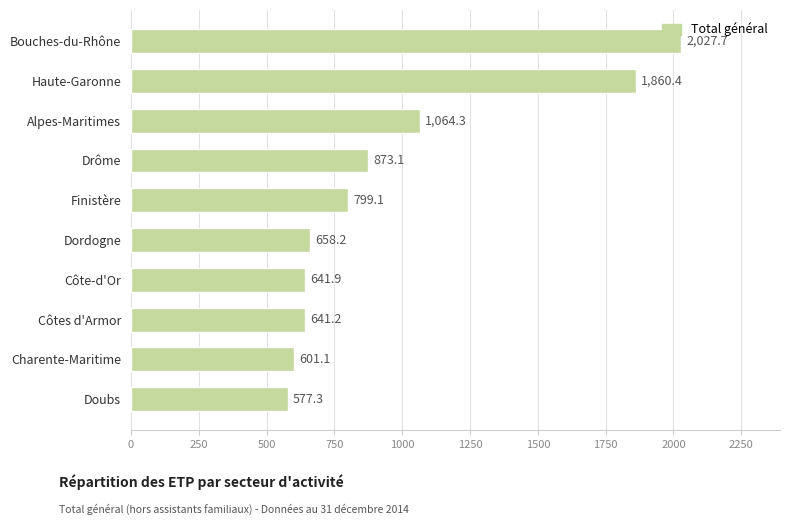

Does the chart contain stacked bars?

No